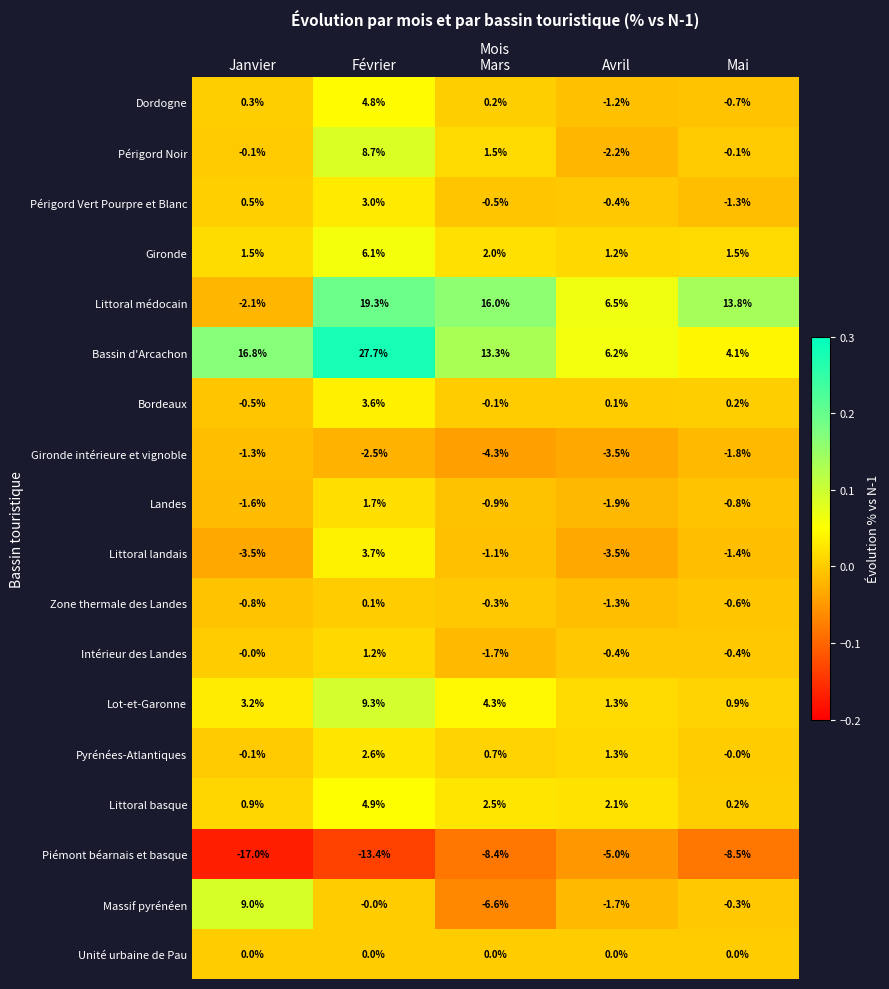

Which series has the largest total across all categories?

Bassin d'Arcachon